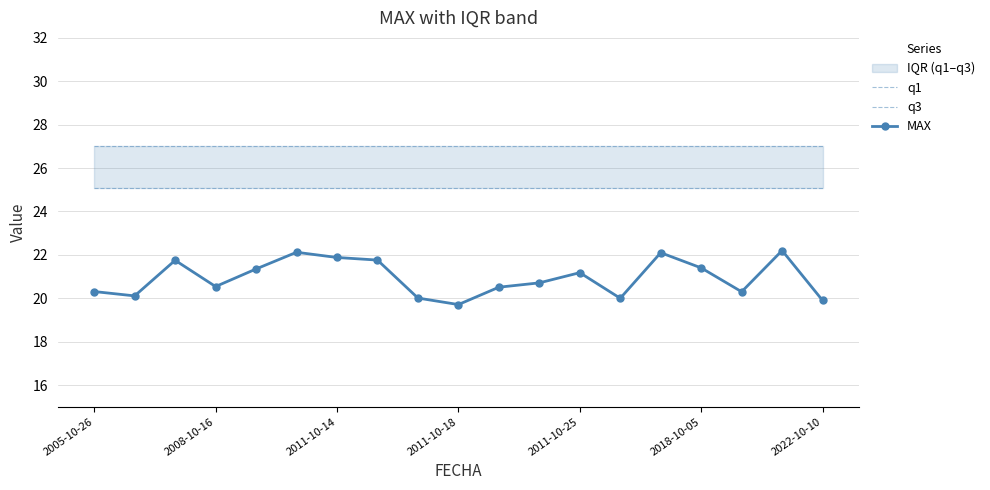

What is the value of the MAX point at the 1st from the left?

20.3